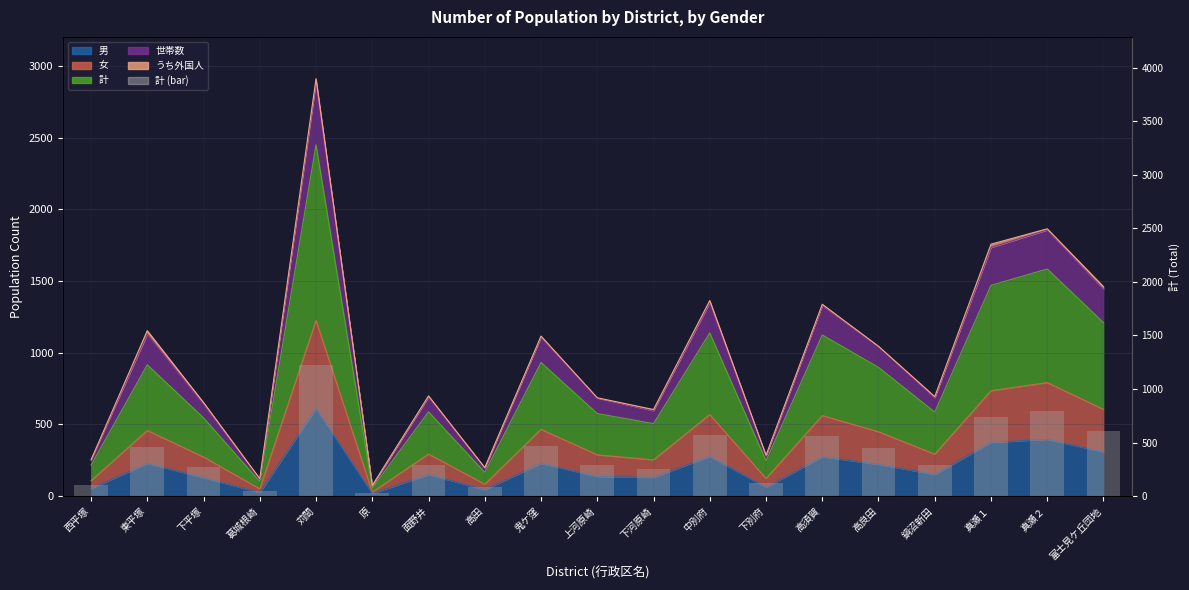

Rank the categories by value from highest to lowest.

苅間, 真瀬２, 真瀬１, 富士見ケ丘団地, 中別府, 高須賀, 鬼ケ窪, 東平塚, 高良田, 面野井, 鍋沼新田, 上河原崎, 下平塚, 下河原崎, 下別府, 西平塚, 高田, 葛城根崎, 原